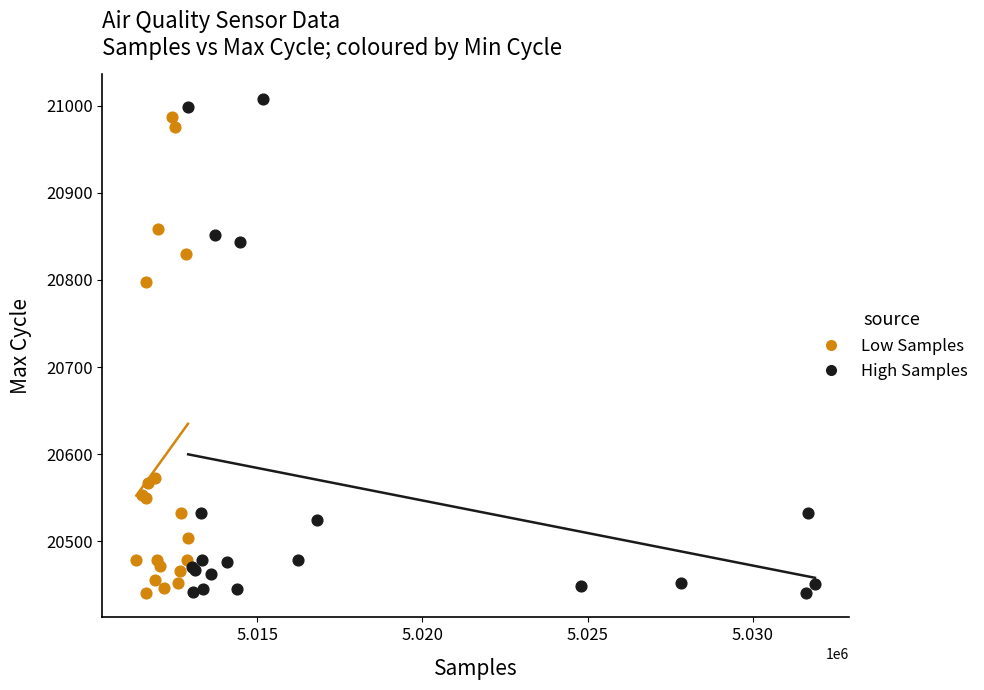

What are all the series names shown in the legend?

Low Samples, High Samples